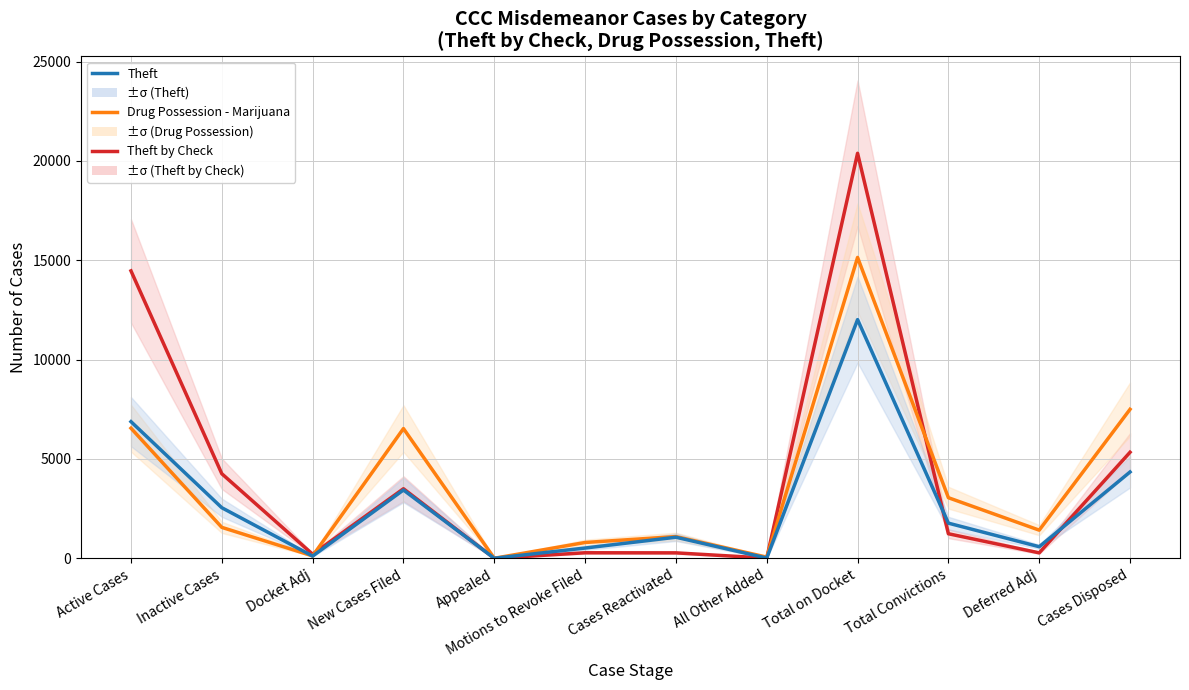

What is the difference between the Theft by Check values at Inactive Cases and New Cases Filed?

756